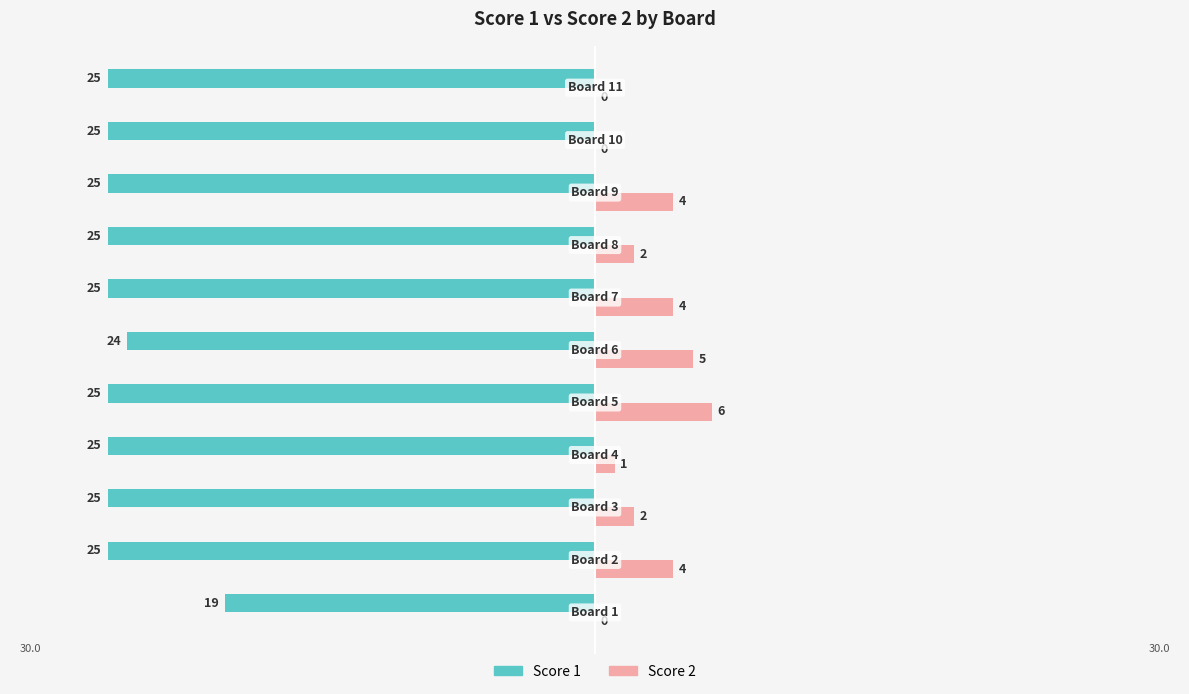

What are all the series names shown in the legend?

Score 1, Score 2